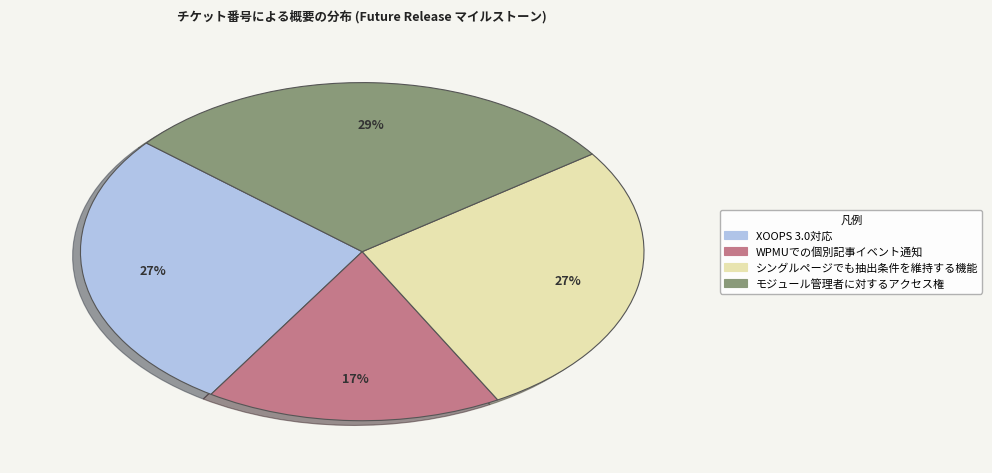

Does any single category account for the majority?

No